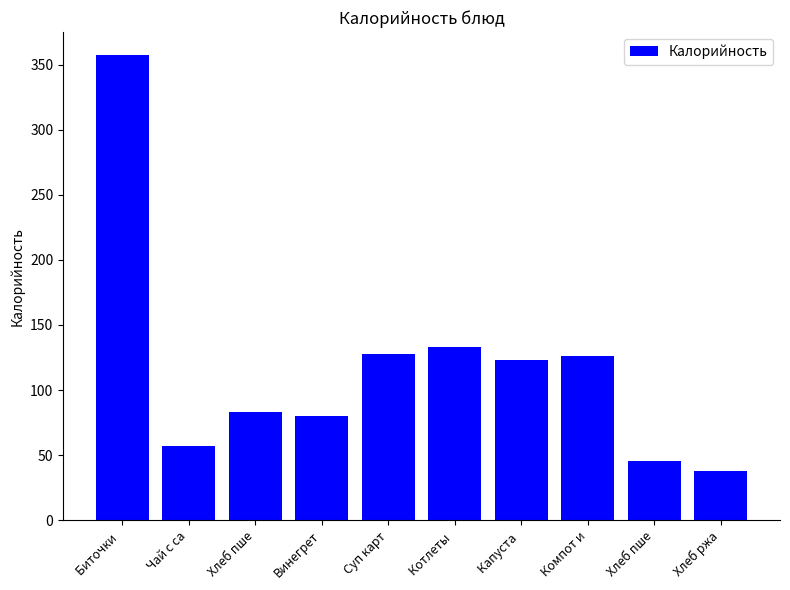

How many series are shown in this chart?

1